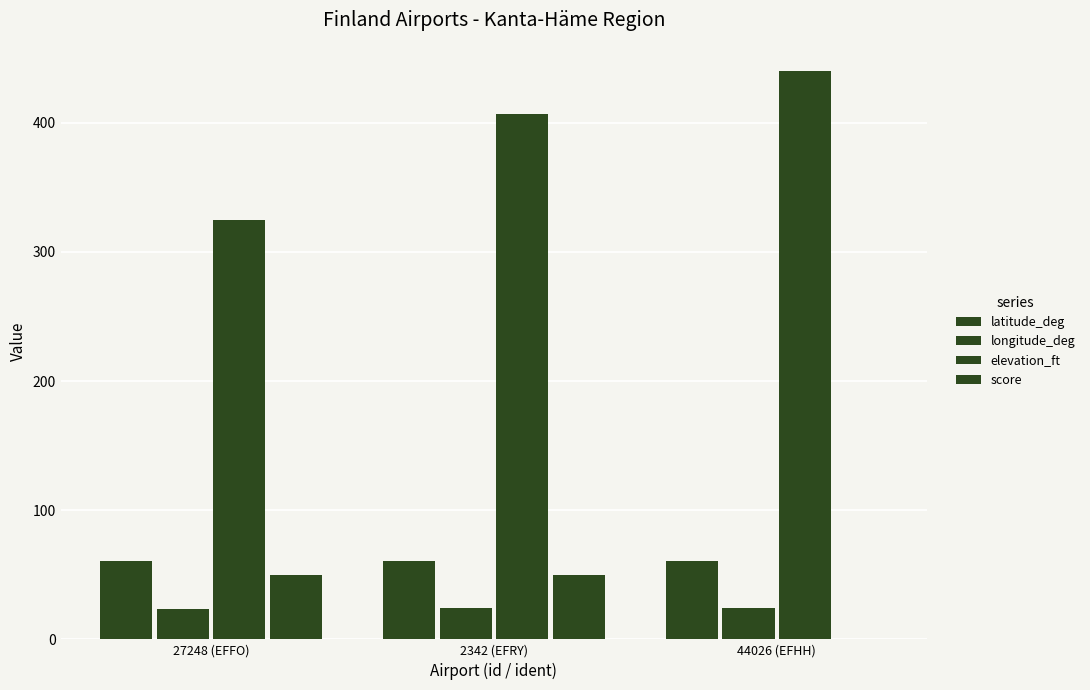

Does the chart contain stacked bars?

No